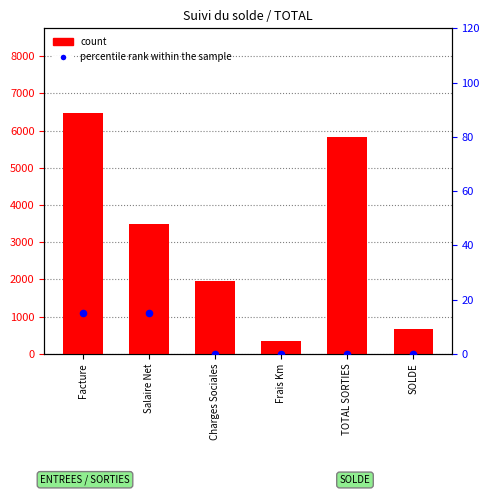

At which category is the sum across all series the highest?

Facture